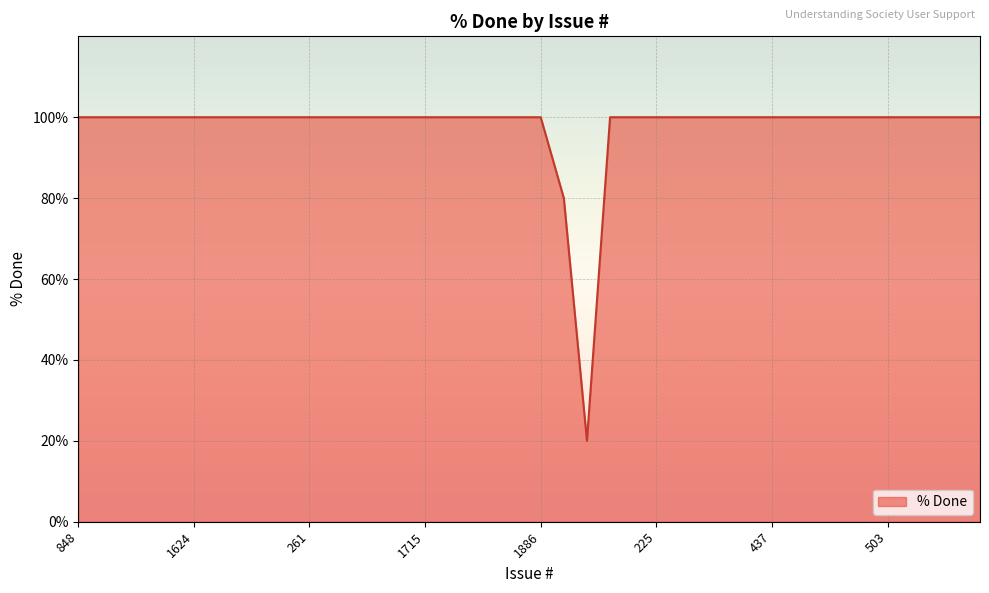

Does the chart have visible grid lines?

Yes